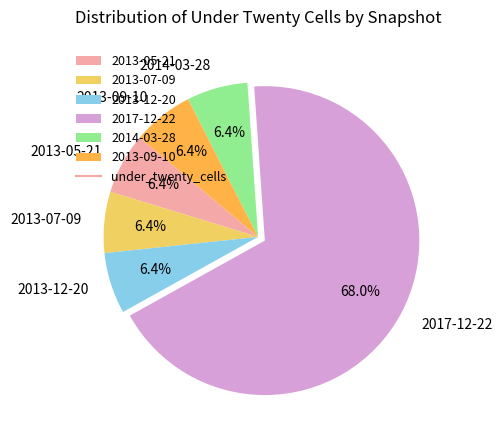

Is there any slice that represents more than half of the pie?

Yes